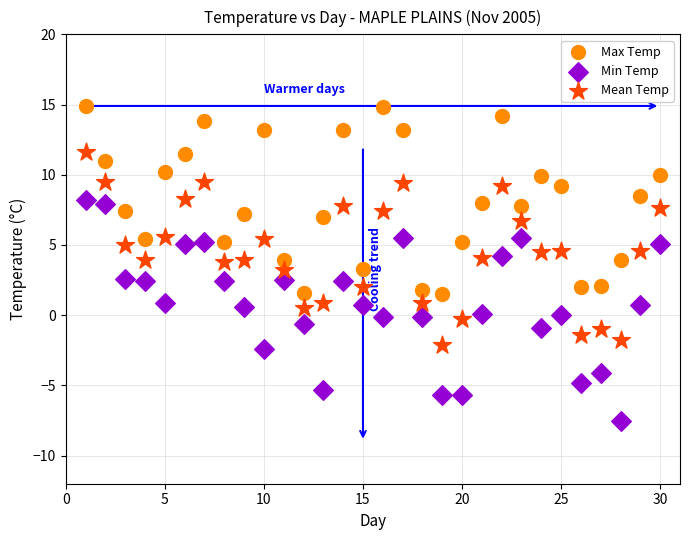

Which series has the largest Y range (max minus min)?

Min Temp